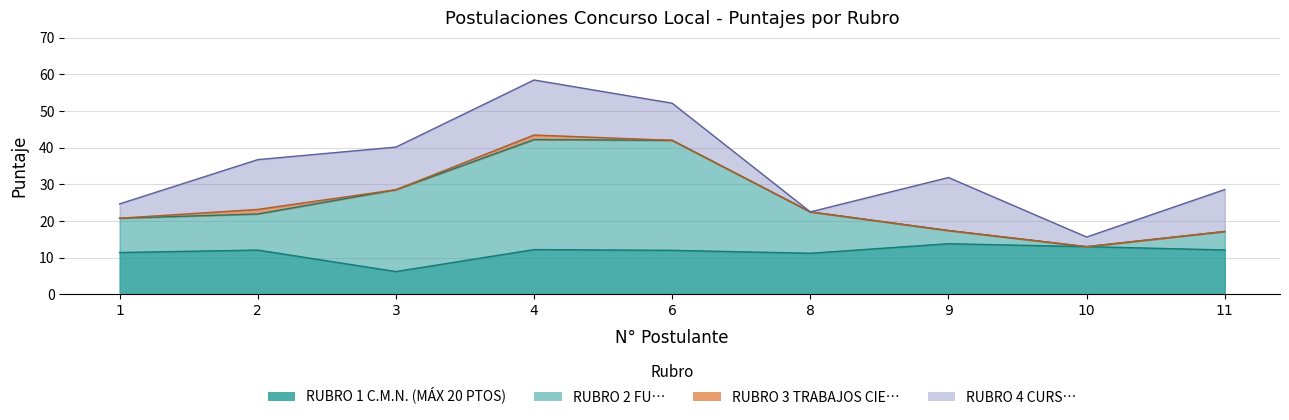

Where is the first local maximum for RUBRO 1 C.M.N. (MÁX 20 PTOS)?

2